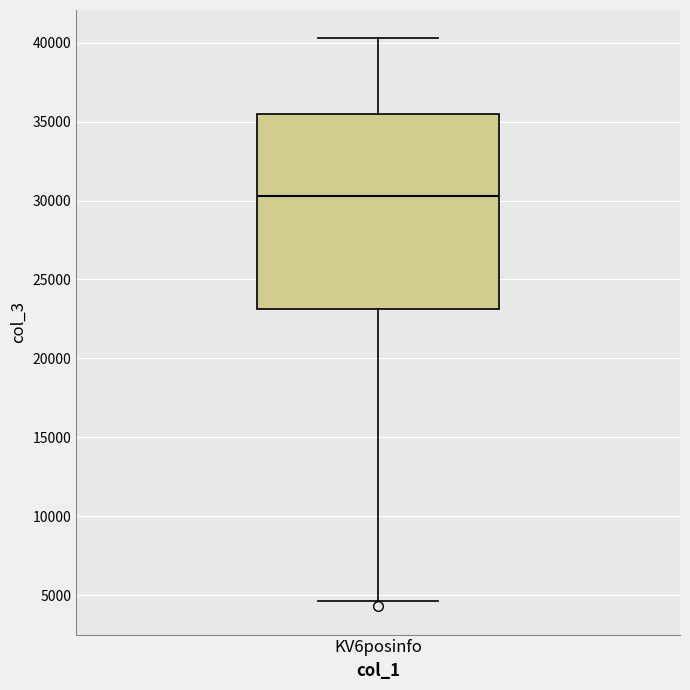

Read this box plot against the y-axis: the position of the median line, the range covered by the box, and the ends of both whiskers. The values are not printed on the chart, so give them approximately, as read against the axis.

median 30500, box 23000 to 35500, whiskers 4500 to 40500